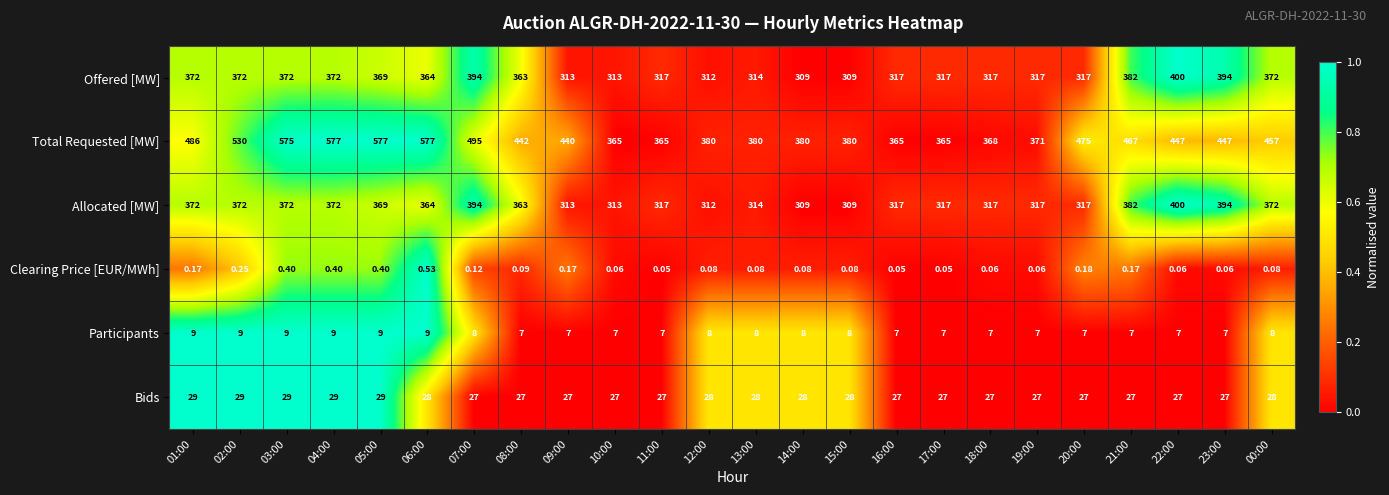

Which series has the widest spread of values?

Total Requested [MW]